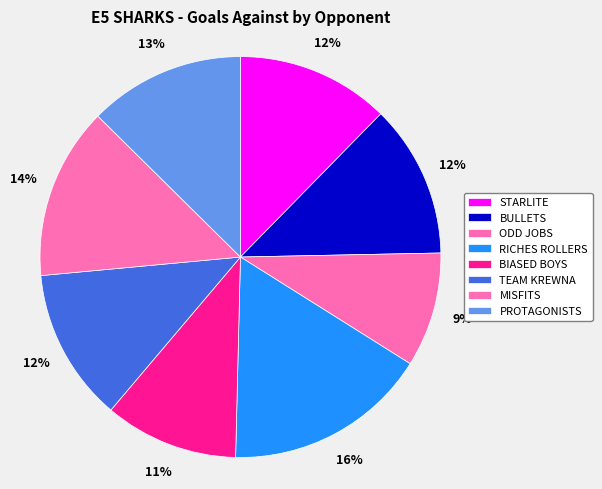

Which category has the biggest portion of the pie?

RICHES ROLLERS